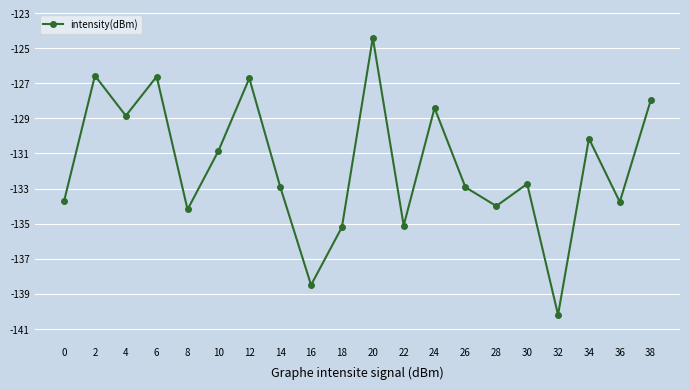

What is the difference between the values at 24 and 4?

0.4